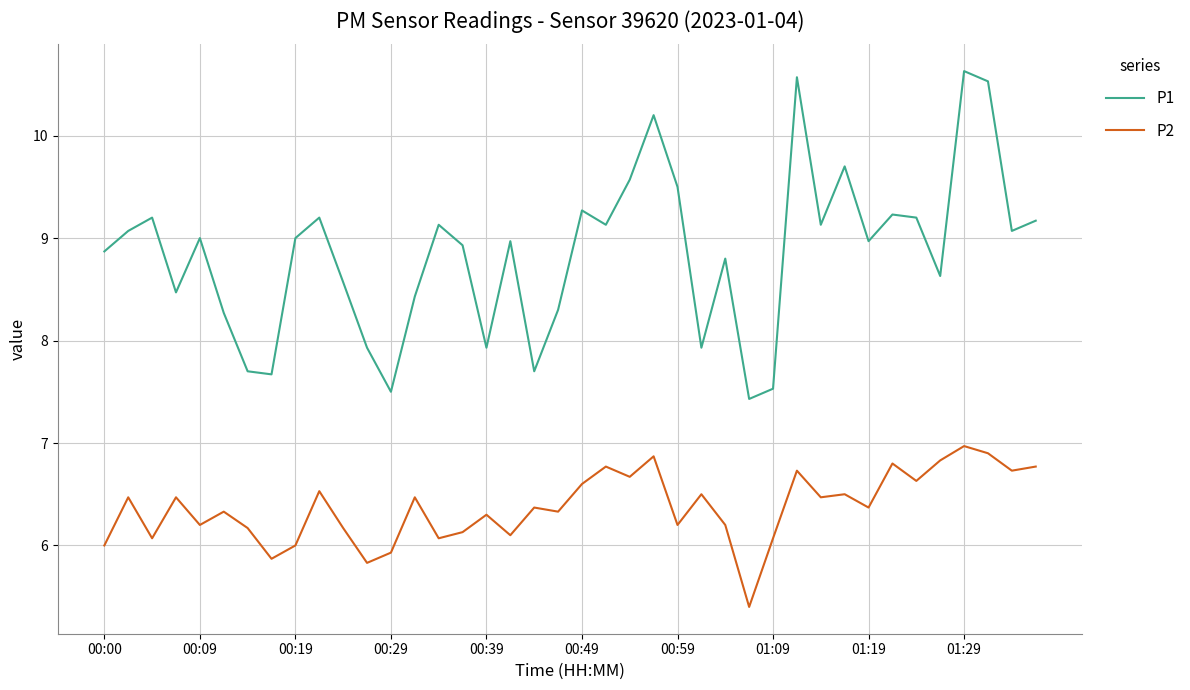

True or false: P1 and P2 intersect in this chart.

False